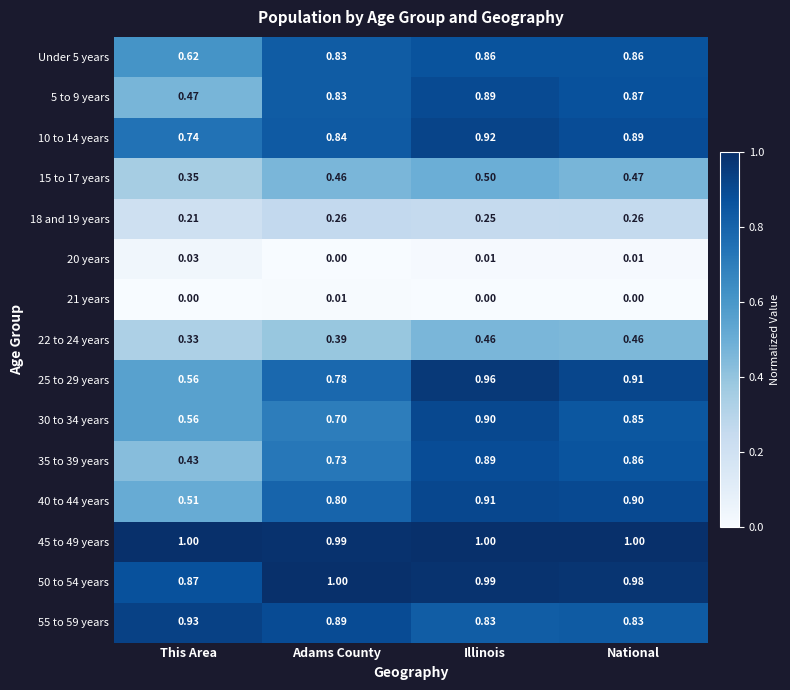

At which label is 5 to 9 years closest to 0?

This Area